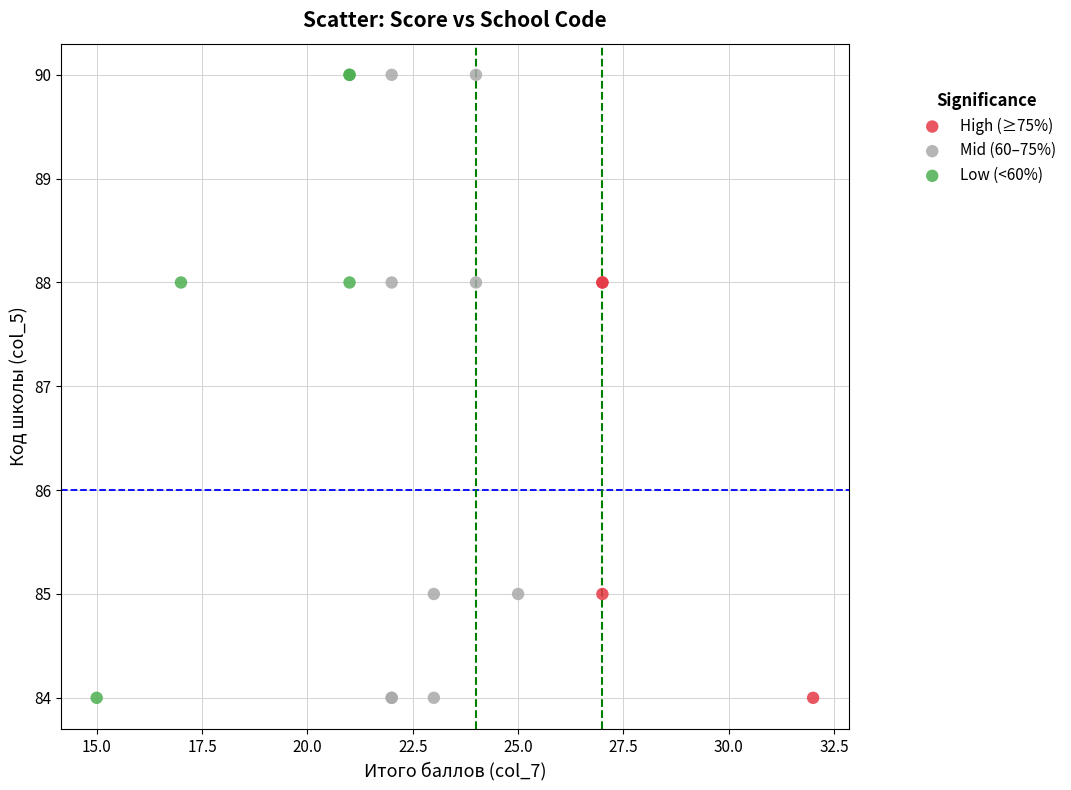

What are all the series names shown in the legend?

High (≥75%), Mid (60–75%), Low (<60%)